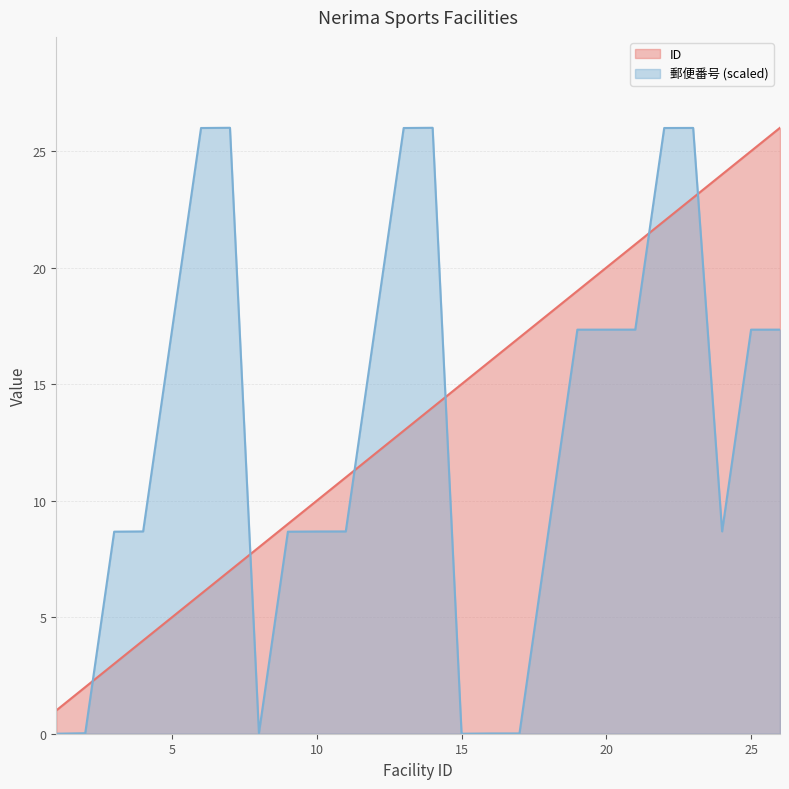

How many series are shown in this chart?

2